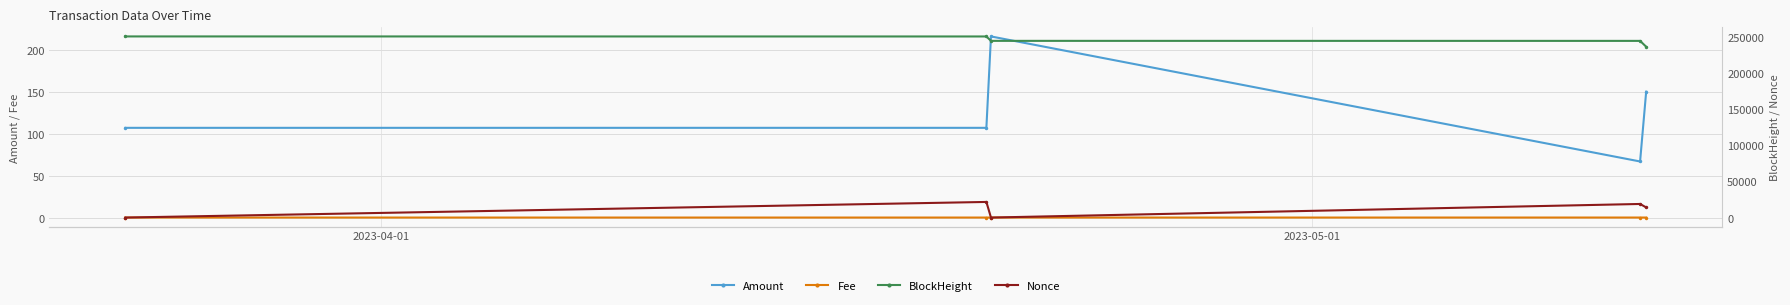

Which series has the largest range (max minus min)?

Nonce